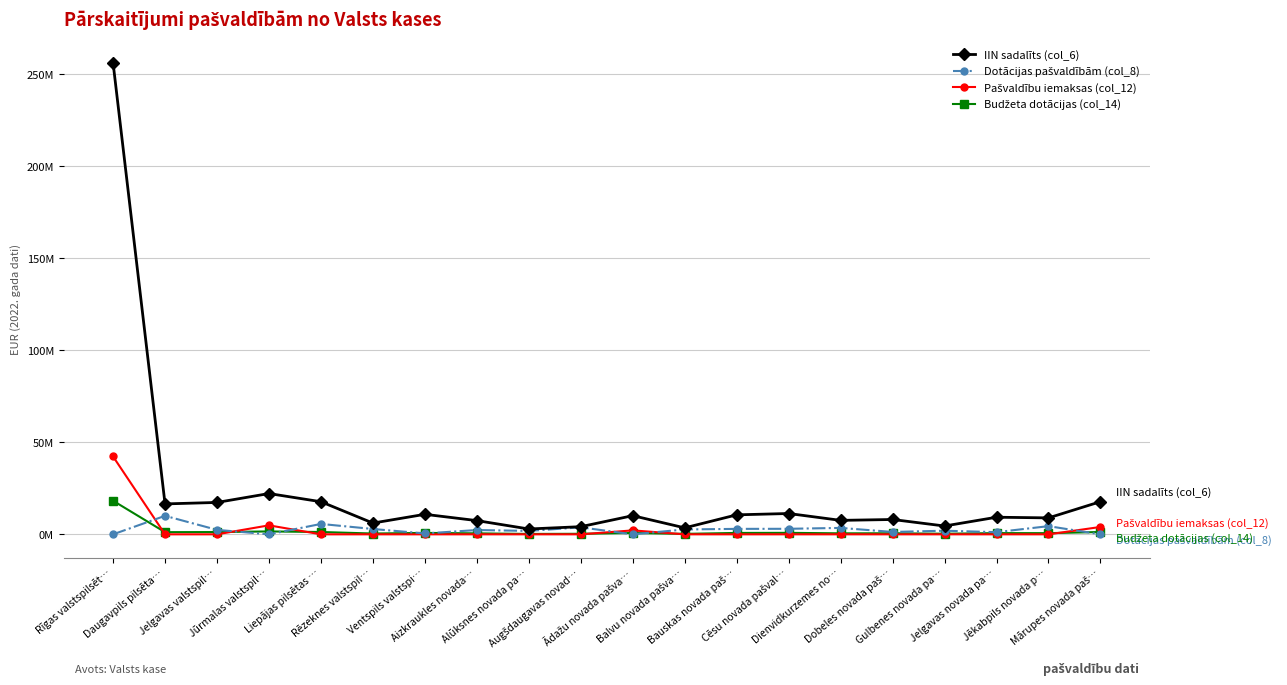

Does the chart display data point markers on the line(s)?

Yes